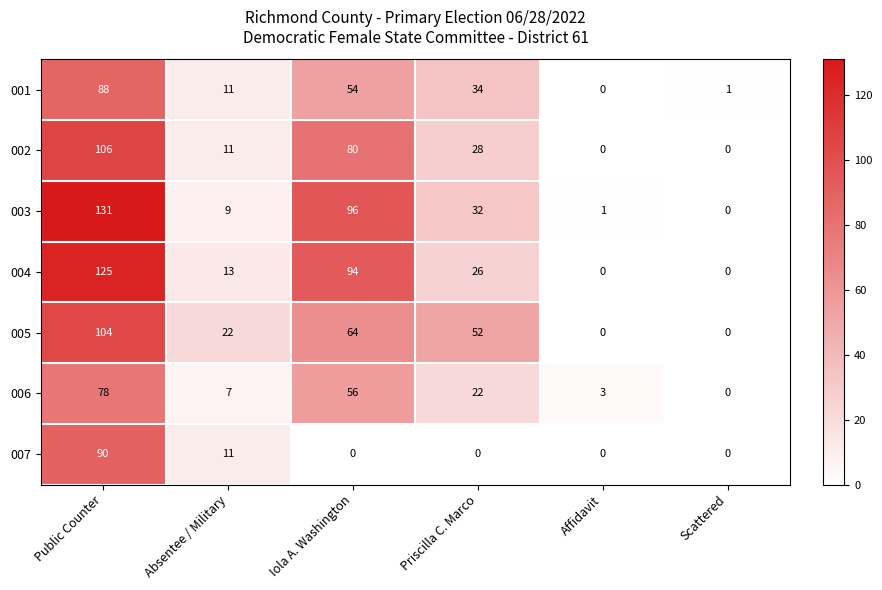

The 001 series shows 34 at Priscilla C. Marco. True or false?

True